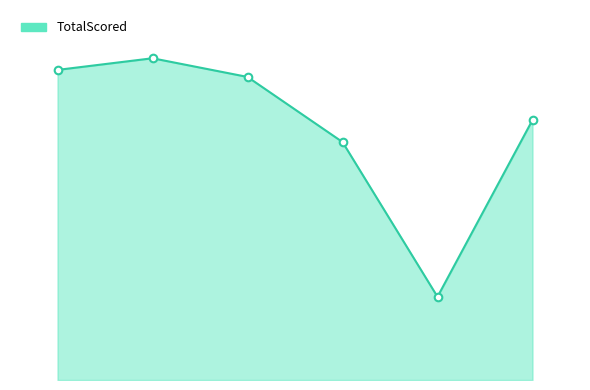

Is this an area chart (filled region under the line)?

Yes